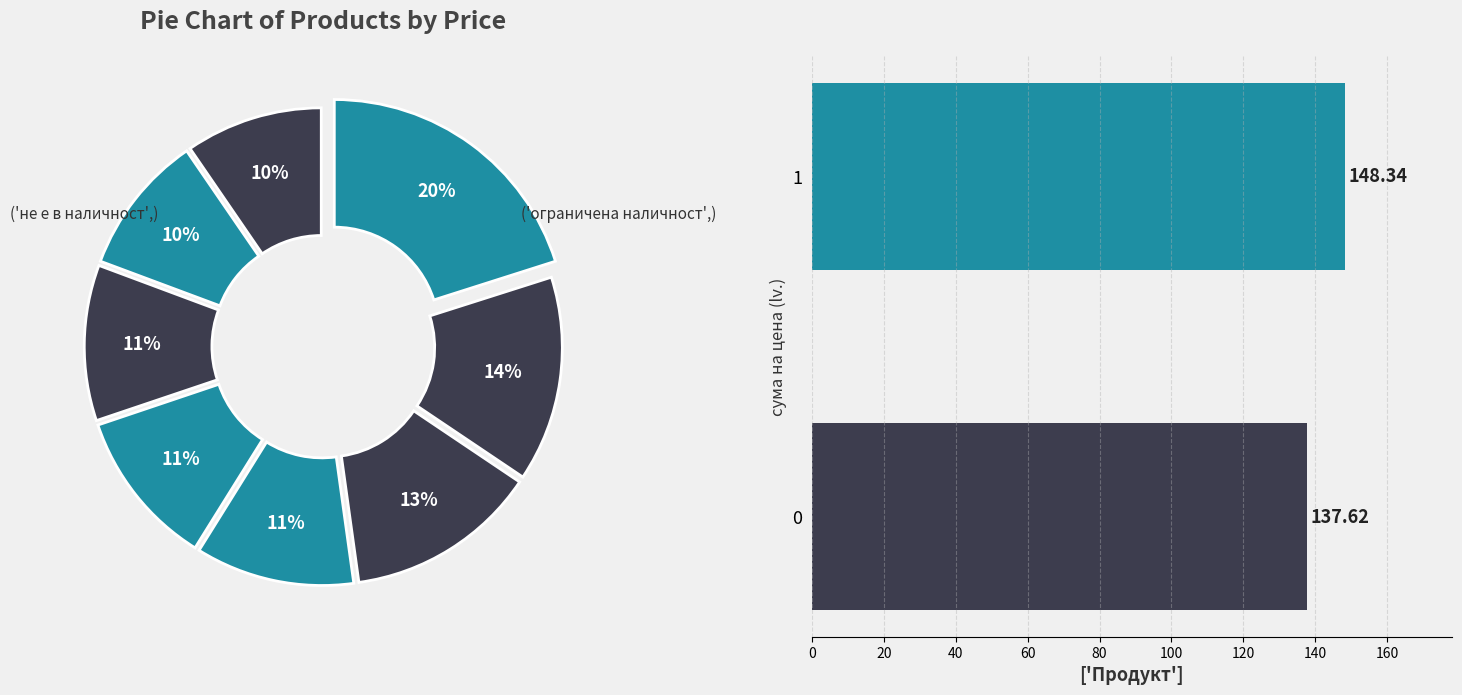

Does 0 account for over 50% of the chart?

No